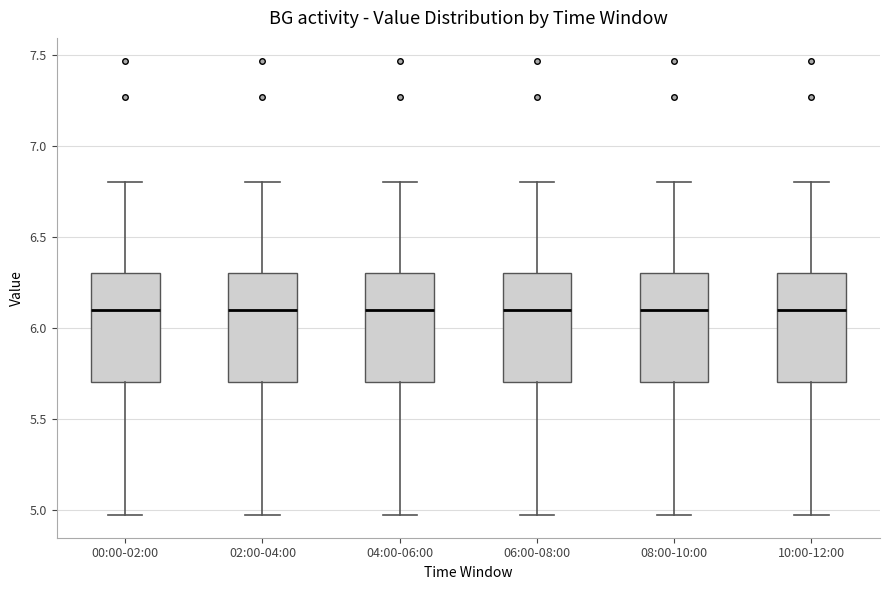

Reading left to right, transcribe this box plot: for each box, give where its median line is, the range the box spans, and where its two whiskers end, as read against the y-axis. The values are not printed on the chart, so give them approximately, as read against the axis.

00:00-02:00: median 6.10, box 5.70 to 6.30, whiskers 4.95 to 6.80
02:00-04:00: median 6.10, box 5.70 to 6.30, whiskers 4.95 to 6.80
04:00-06:00: median 6.10, box 5.70 to 6.30, whiskers 4.95 to 6.80
06:00-08:00: median 6.10, box 5.70 to 6.30, whiskers 4.95 to 6.80
08:00-10:00: median 6.10, box 5.70 to 6.30, whiskers 4.95 to 6.80
10:00-12:00: median 6.10, box 5.70 to 6.30, whiskers 4.95 to 6.80